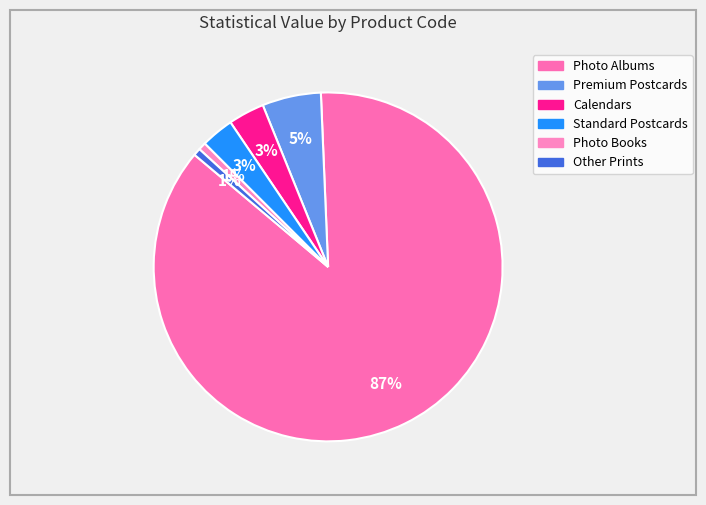

To the nearest percent, what is the difference between the largest and smallest slice percentages?

86%